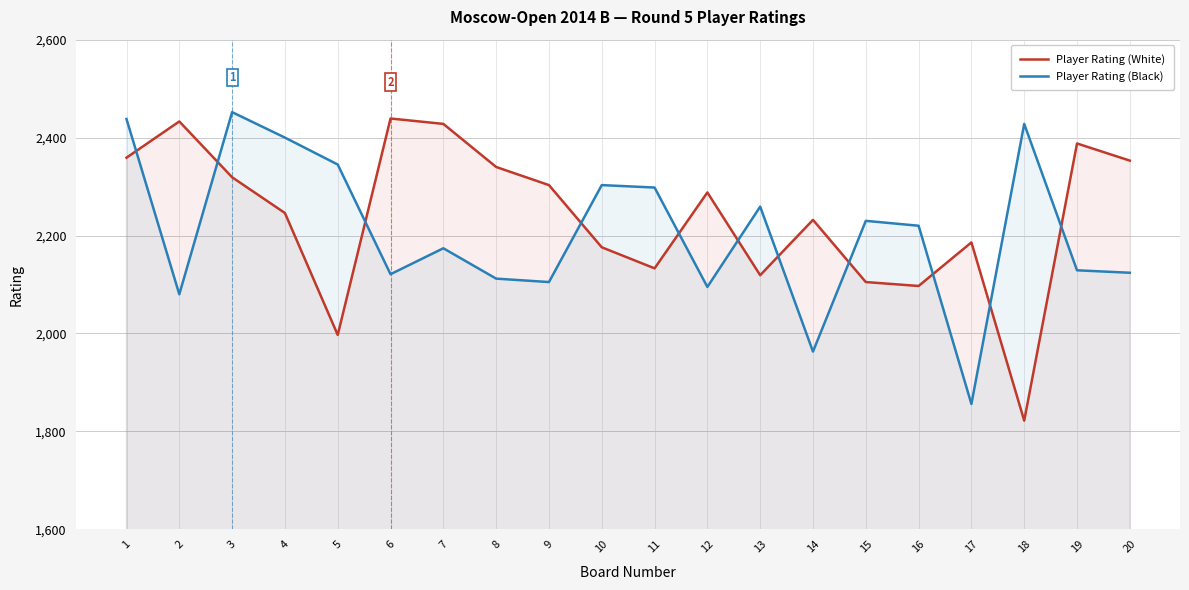

Reading left to right, extract all data points from this chart.

Player Rating (White): 2359	2433	2319	2246	1997	2439	2428	2340	2303	2176	2133	2288	2119	2232	2105	2097	2186	1822	2388	2353
Player Rating (Black): 2438	2080	2452	2400	2345	2121	2174	2112	2105	2303	2298	2095	2259	1963	2230	2220	1856	2428	2129	2124